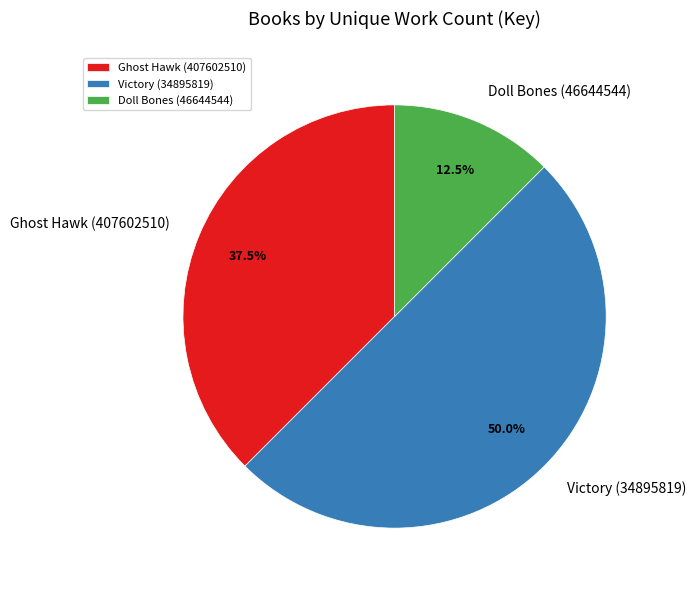

What percentage is NOT represented by Doll Bones (46644544)?

87.5%